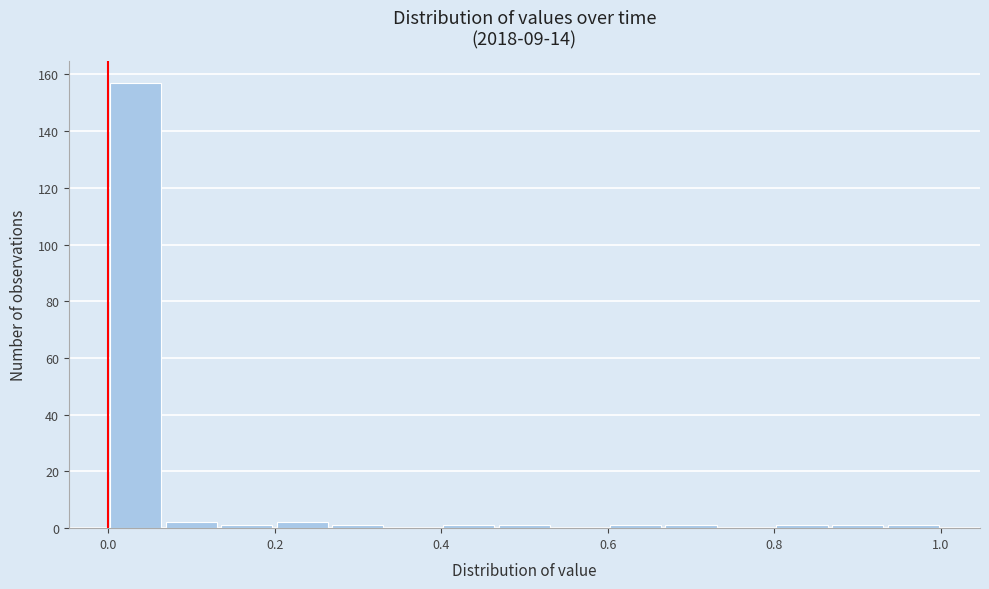

Read against the x-axis, roughly where is the centre of the tallest bar?

0.04